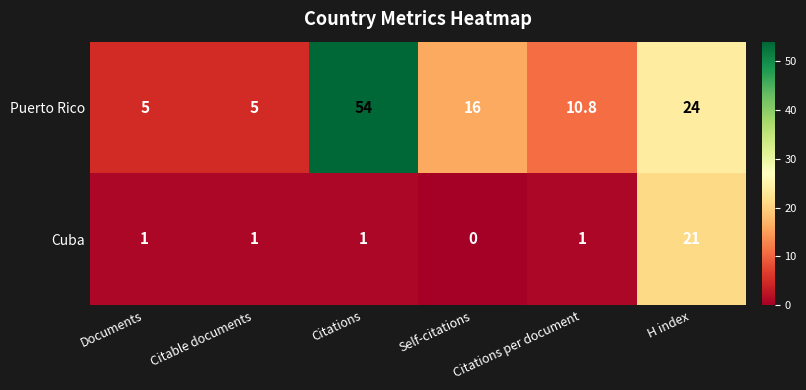

Which category has the highest value across all series?

Citations